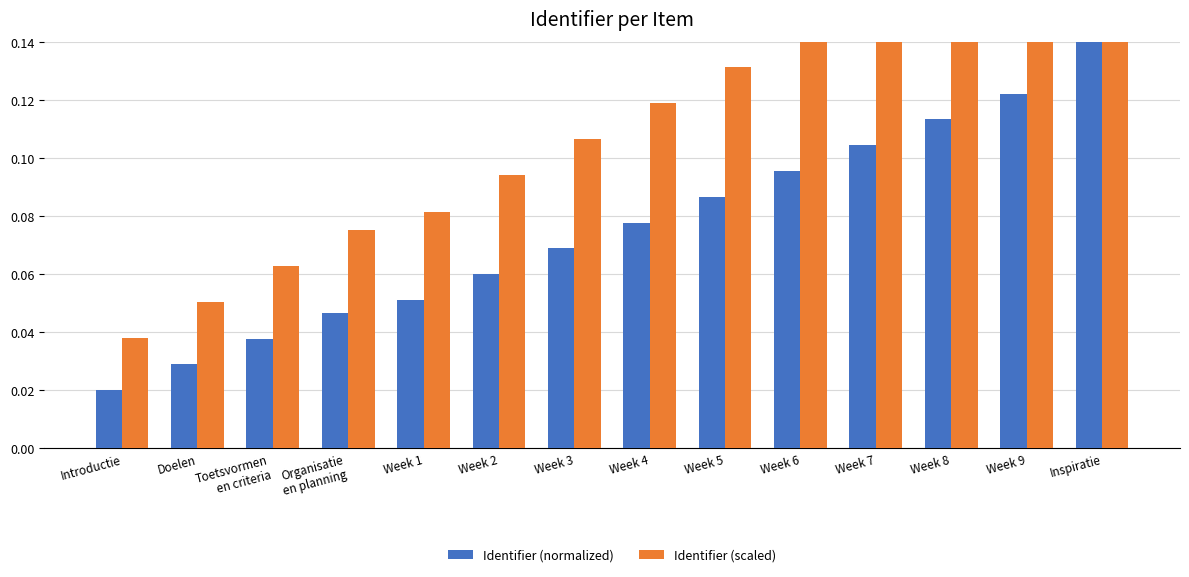

How many categories are shown in the chart?

14